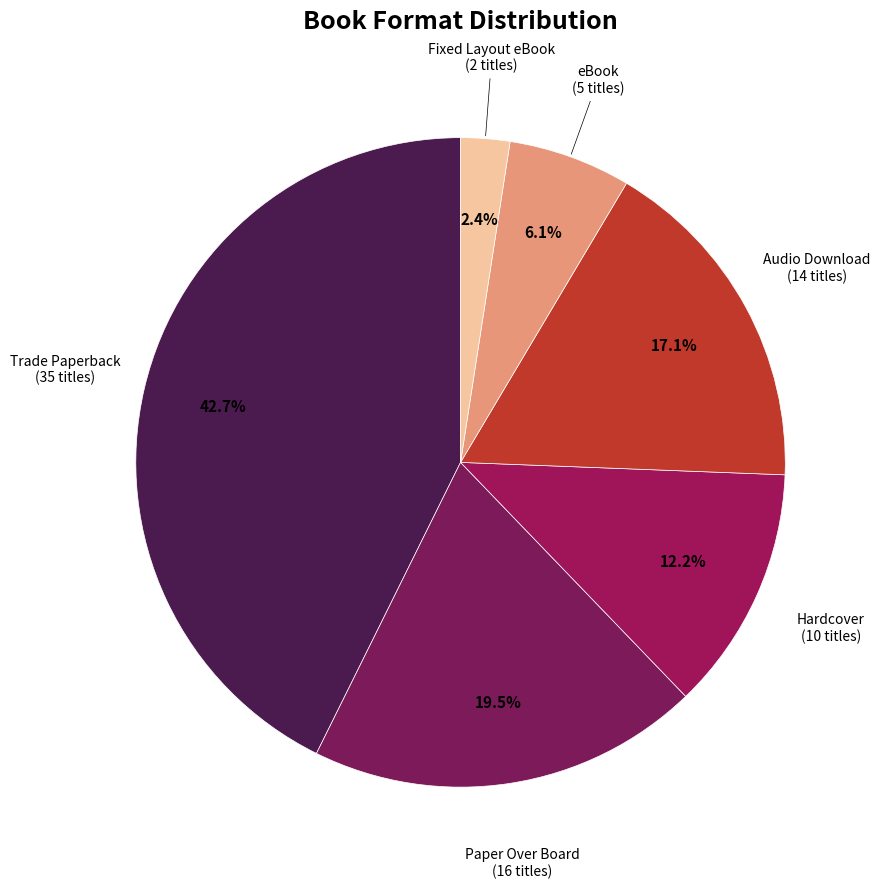

To the nearest percent, what is the difference between the largest and smallest slice percentages?

40%